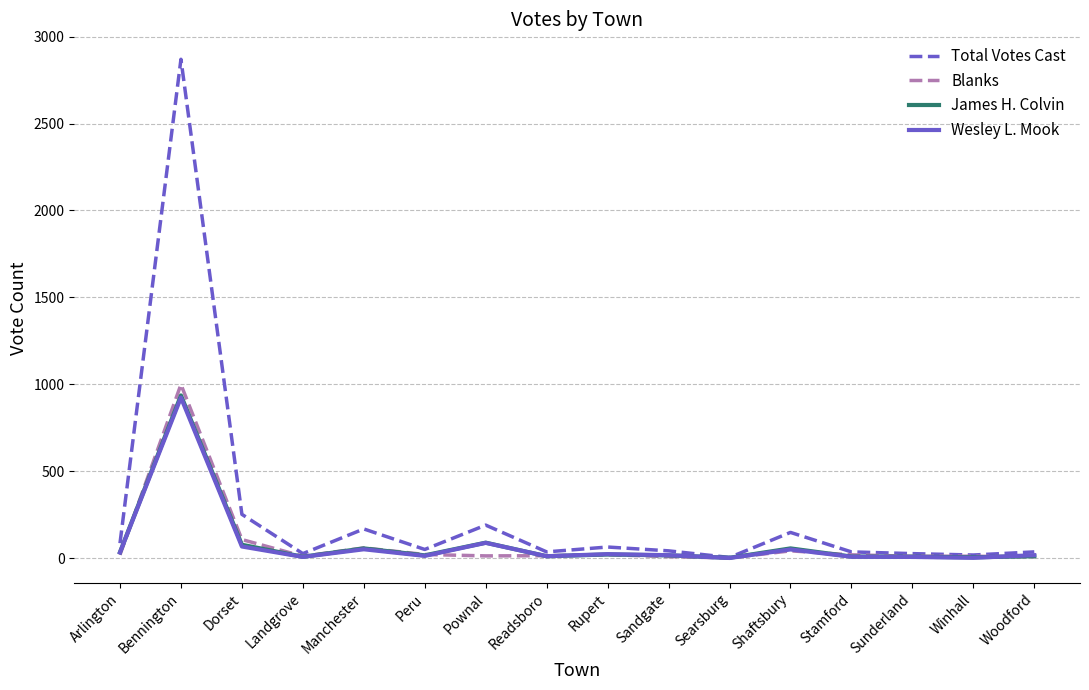

At which category is the sum across all series the highest?

Bennington